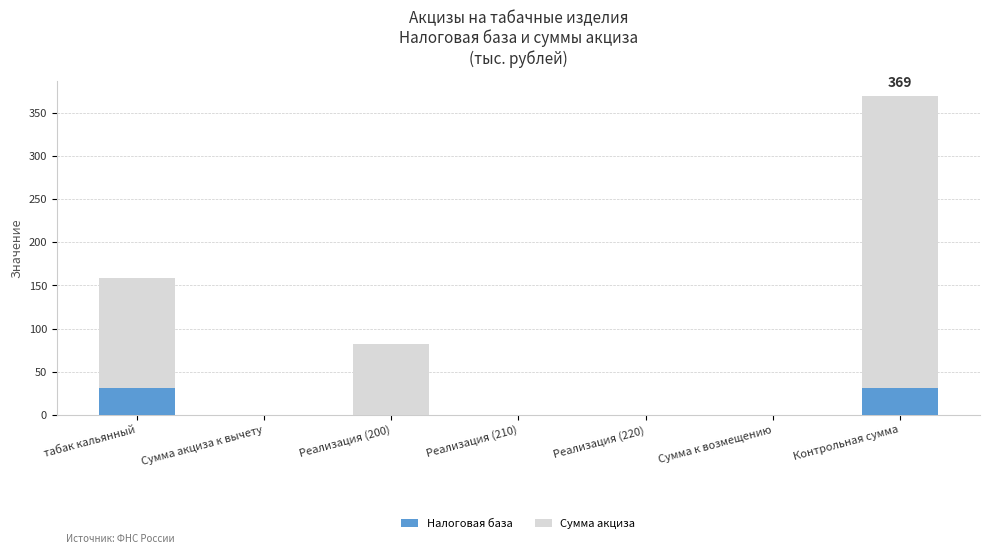

What are all the series names shown in the legend?

Налоговая база, Сумма акциза